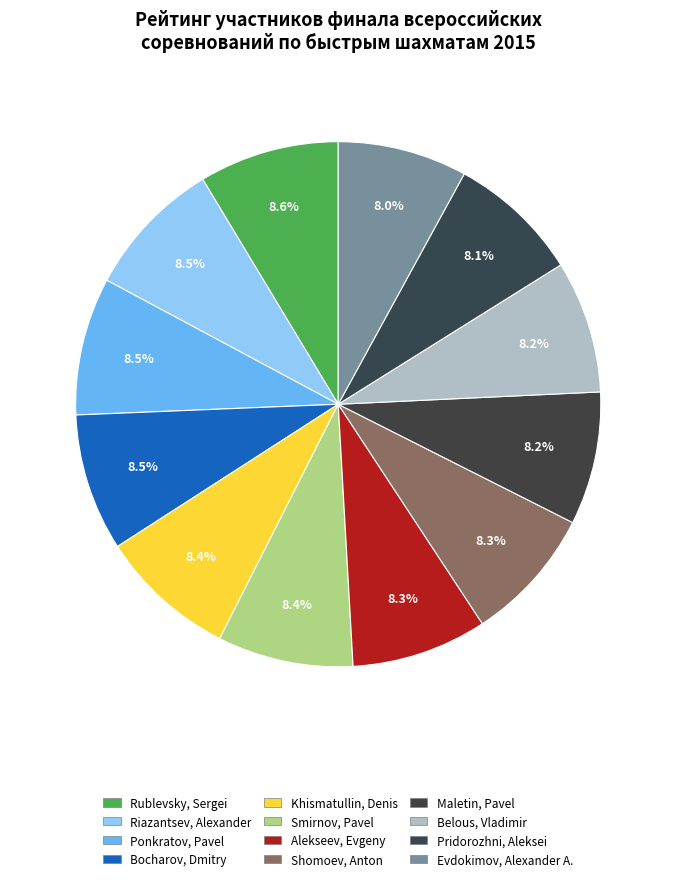

How many slices are in this pie chart?

12